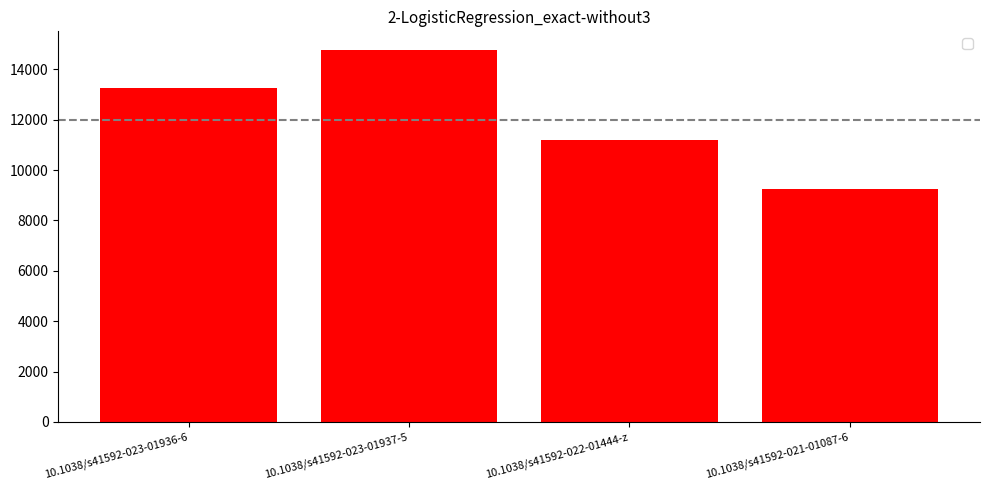

What is the value of the 1st bar from the left?

13267